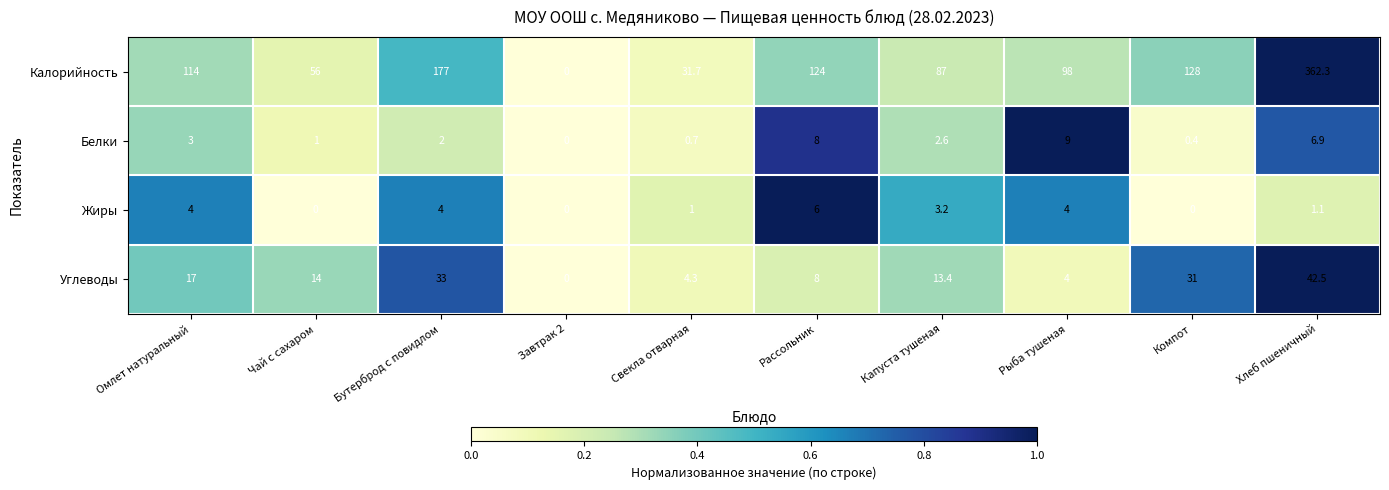

At how many categories does at least one series exceed 60?

7